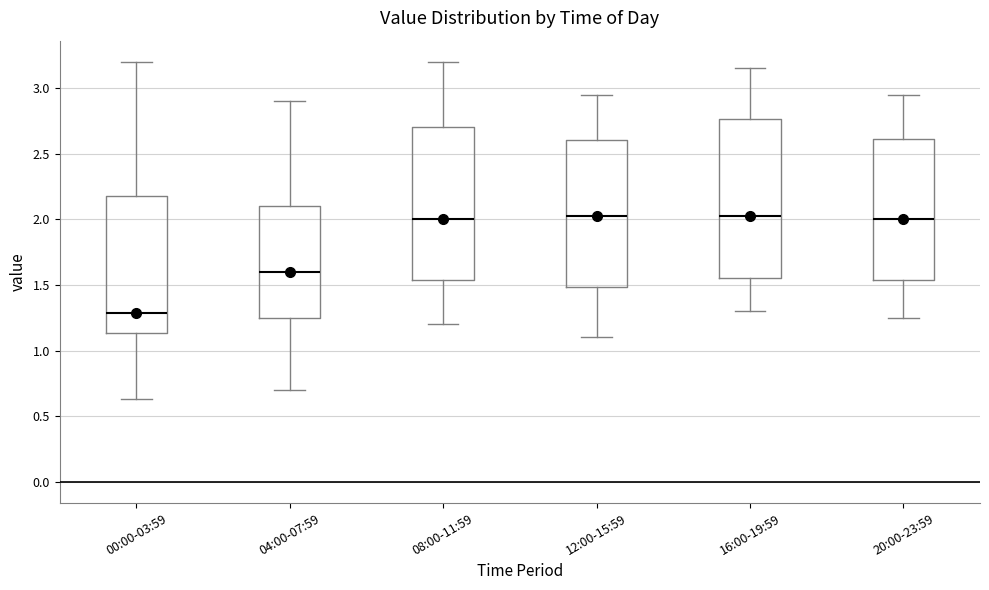

Reading left to right, read every box against the y-axis: the position of its median line, the range the box covers, and the ends of its whiskers. The values are not printed on the chart, so give them approximately, as read against the axis.

00:00-03:59: median 1.30, box 1.15 to 2.20, whiskers 0.65 to 3.20
04:00-07:59: median 1.60, box 1.25 to 2.10, whiskers 0.70 to 2.90
08:00-11:59: median 2.00, box 1.55 to 2.70, whiskers 1.20 to 3.20
12:00-15:59: median 2.05, box 1.50 to 2.60, whiskers 1.10 to 2.95
16:00-19:59: median 2.05, box 1.55 to 2.75, whiskers 1.30 to 3.15
20:00-23:59: median 2.00, box 1.55 to 2.60, whiskers 1.25 to 2.95